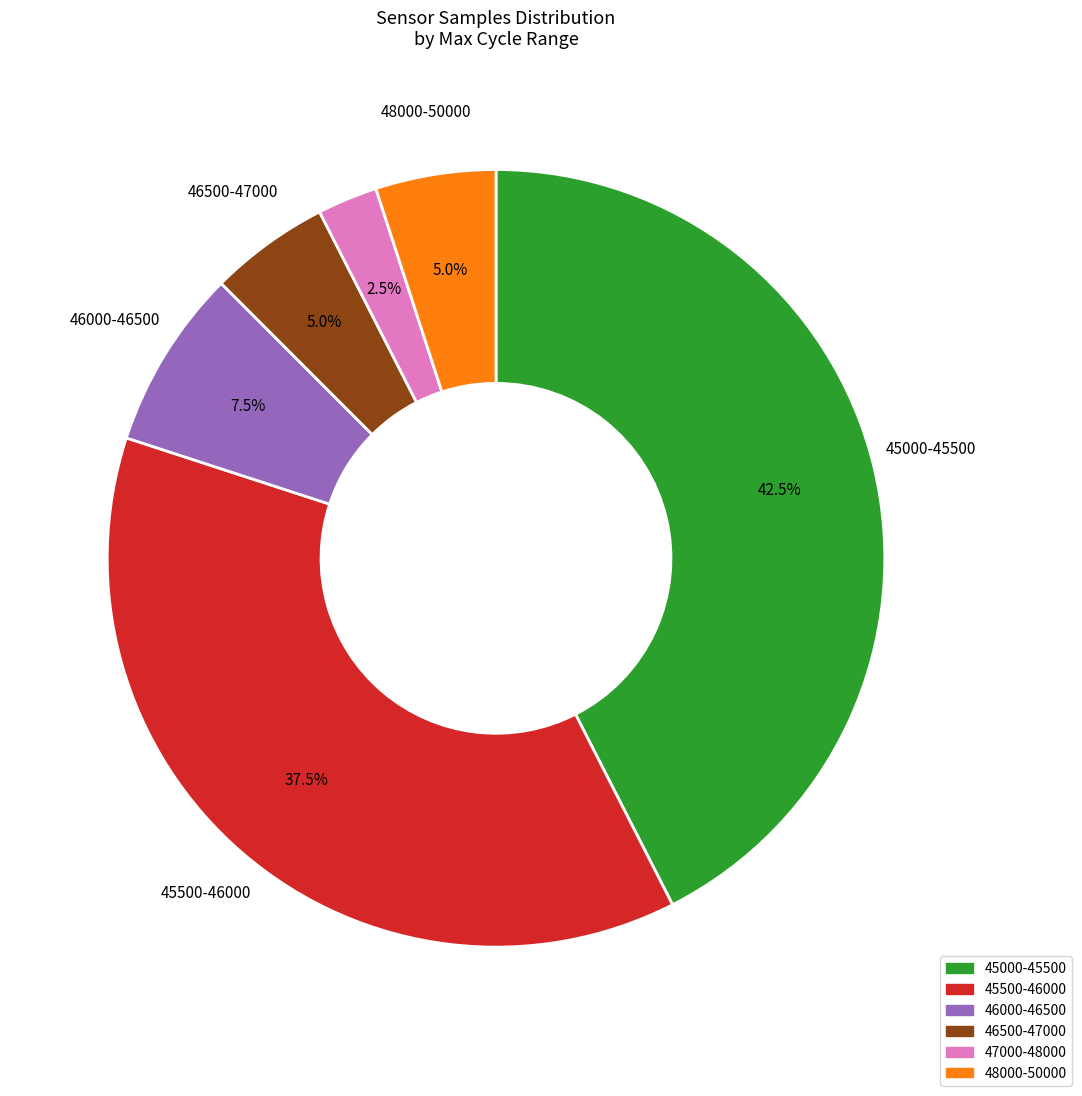

Is there any slice that represents more than half of the pie?

No